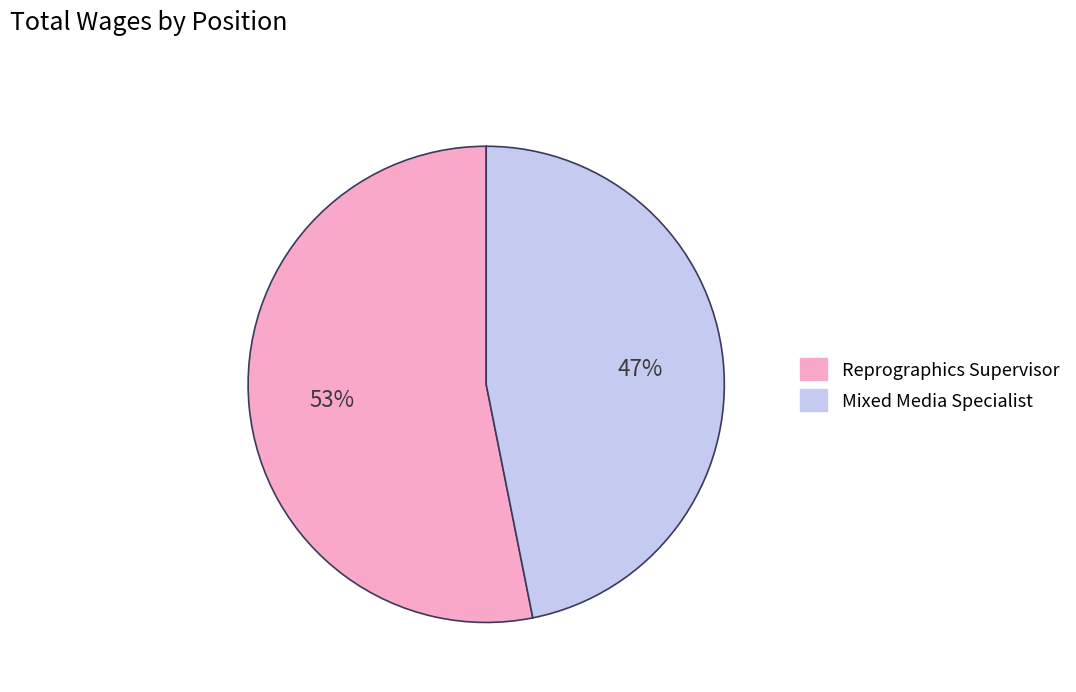

Which has a higher value, Mixed Media Specialist or Reprographics Supervisor?

Reprographics Supervisor